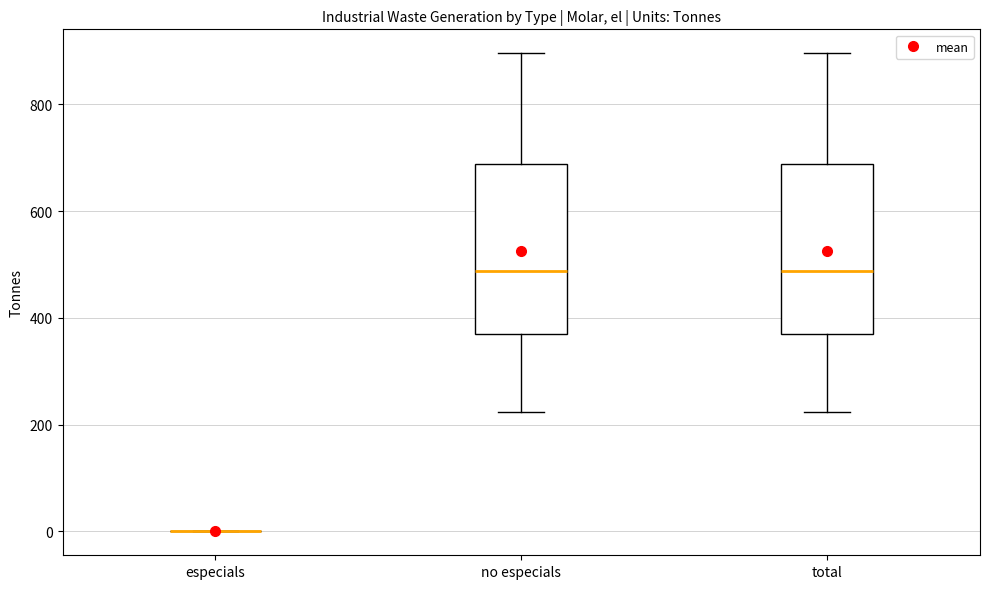

Reading left to right, transcribe this box plot: for each box, give where its median line is, the range the box spans, and where its two whiskers end, as read against the y-axis. The values are not printed on the chart, so give them approximately, as read against the axis.

especials: box collapsed to a line at 0, whiskers 0 to 0
no especials: median 480, box 360 to 680, whiskers 220 to 900
total: median 480, box 360 to 680, whiskers 220 to 900